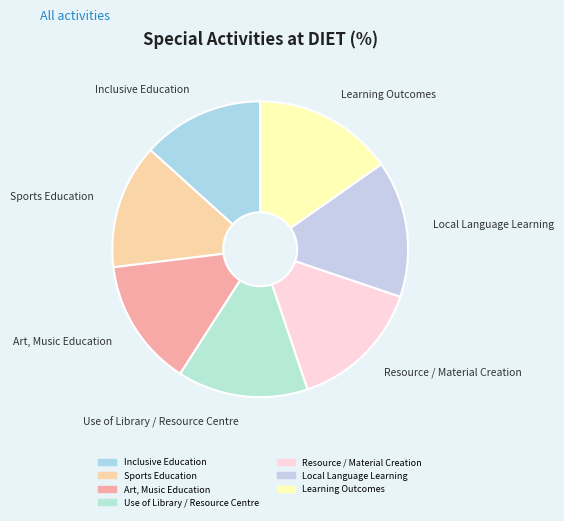

How many slices are in this pie chart?

7